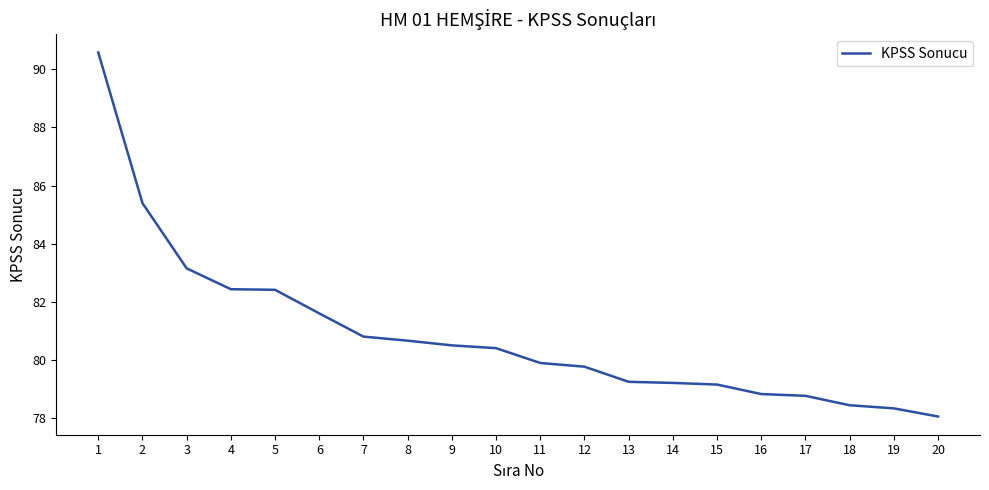

Approximately how many times larger is the value at 10 compared to 2?

0.9